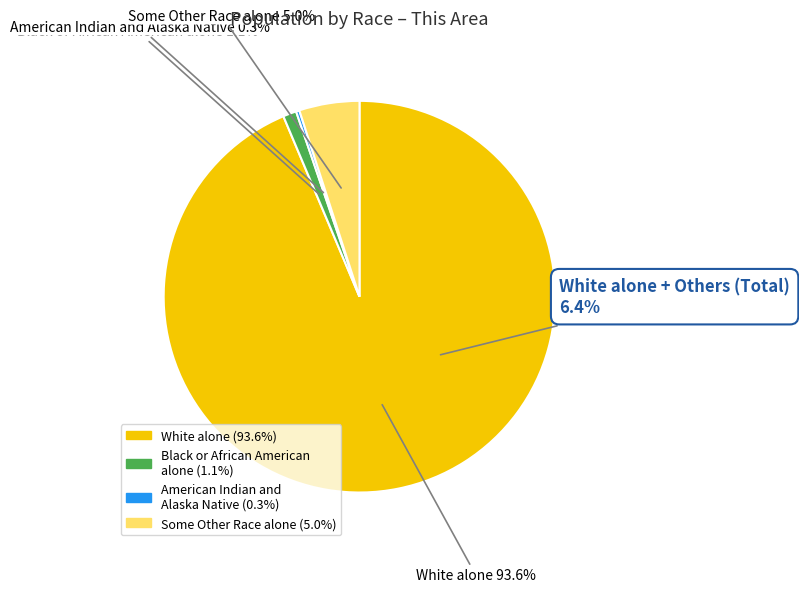

Combined, do American Indian and Alaska Native and Black or African American alone account for over 50%?

No